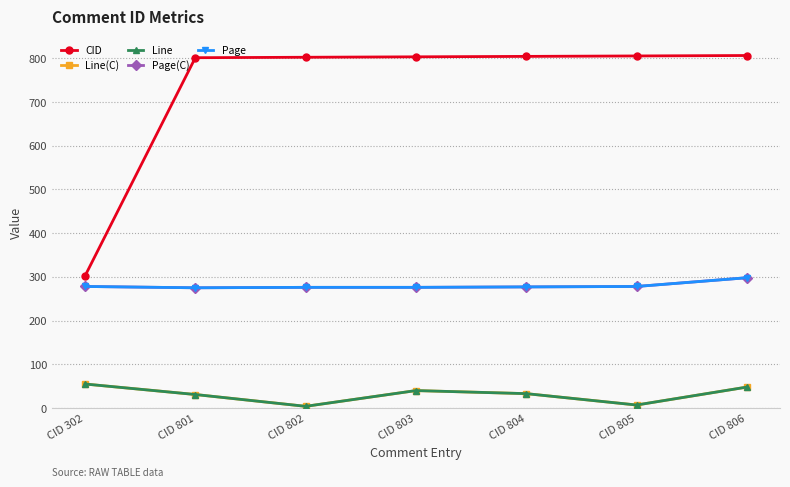

Does the chart have visible grid lines?

Yes